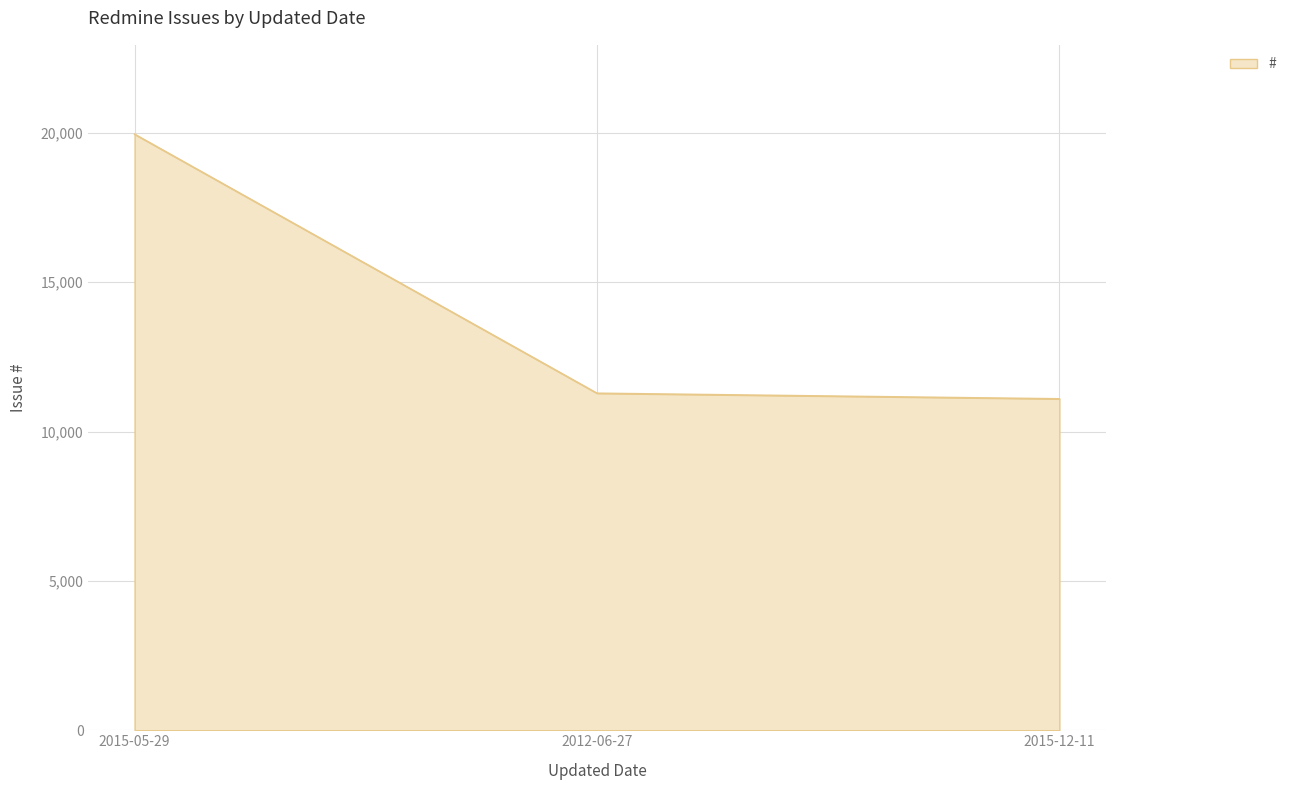

The value at 2012-06-27 is 11281. True or false?

True